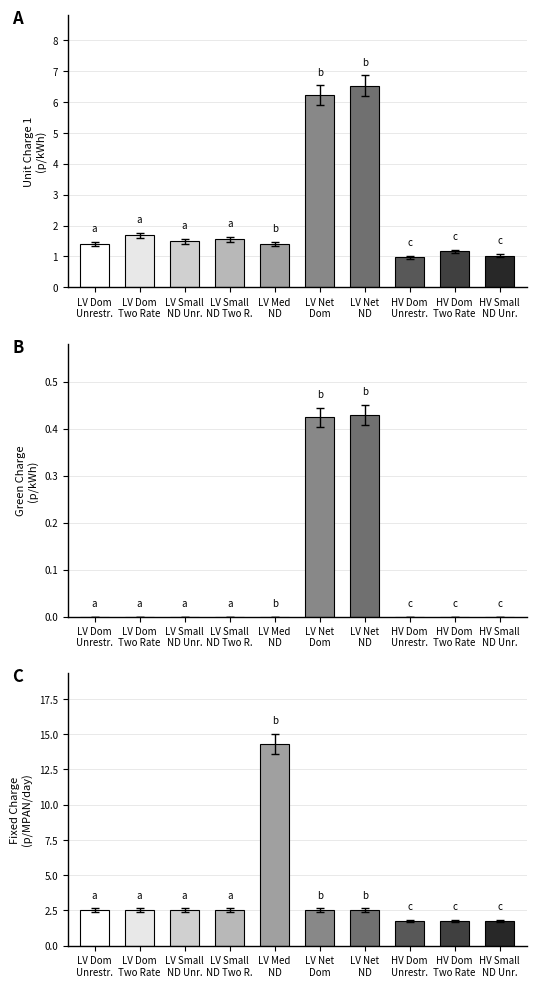

The value at LV Net
Dom is 1.0. True or false?

False